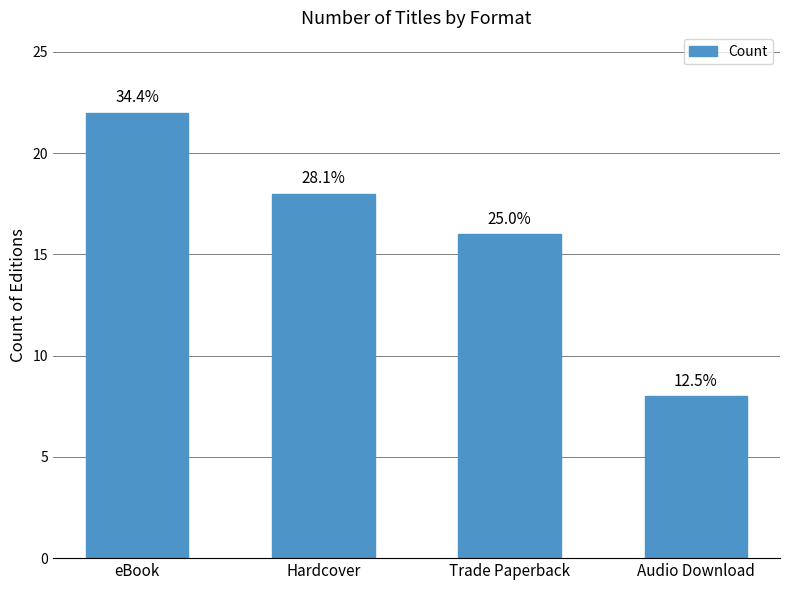

Reading left to right, list all the values displayed in this chart.

eBook=22	Hardcover=18	Trade Paperback=16	Audio Download=8